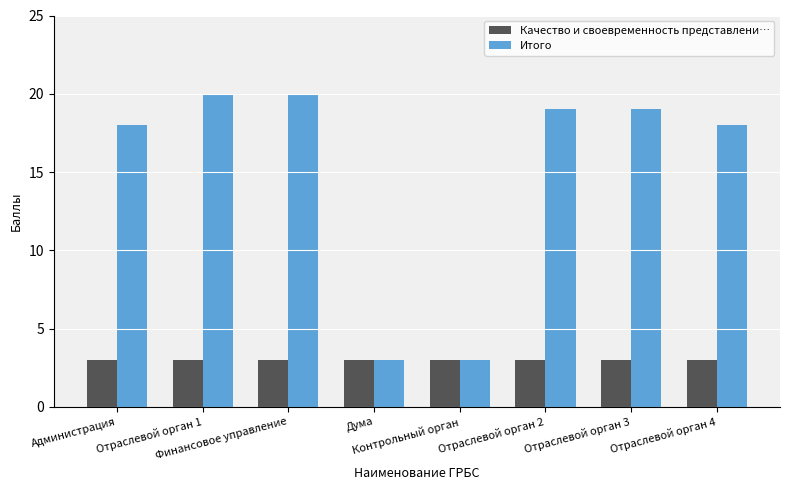

Rank the series by their average value, from lowest to highest.

Качество и своевременность представлени…, Итого